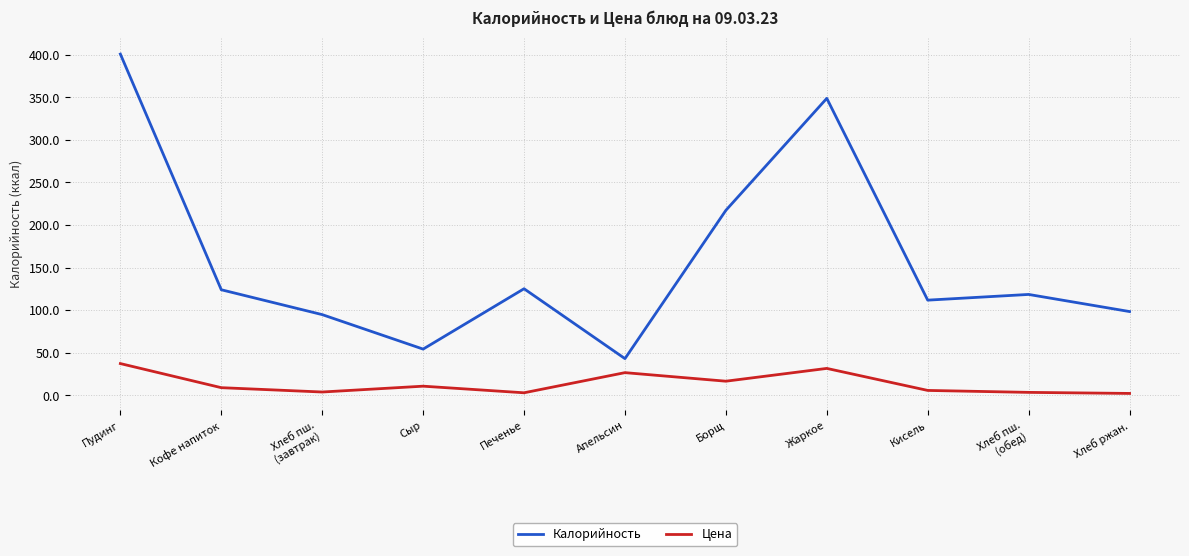

At which category does Калорийность reach its first local valley?

Сыр